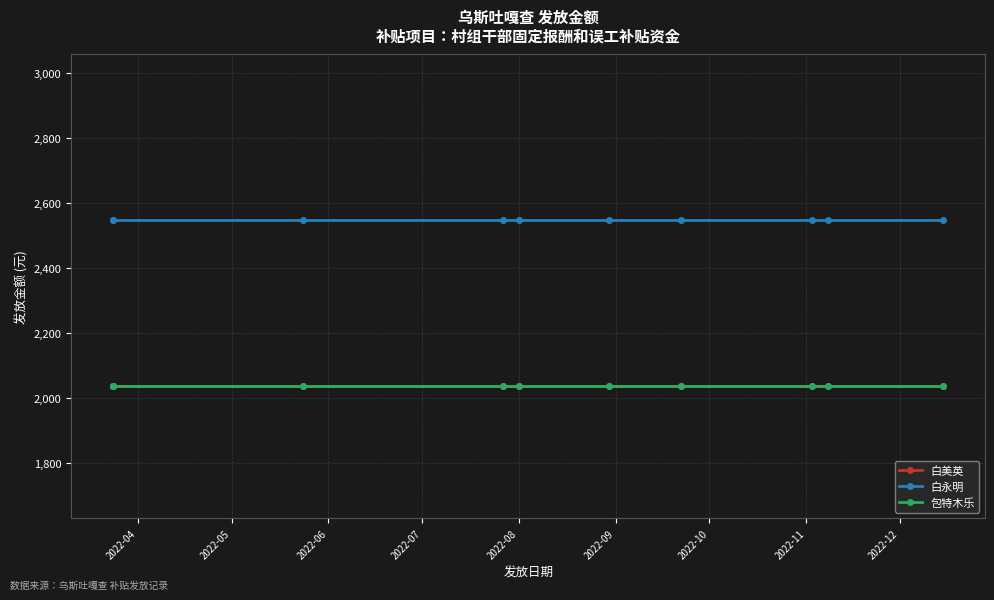

Which category has the lowest value in the 白永明 series?

2022-04